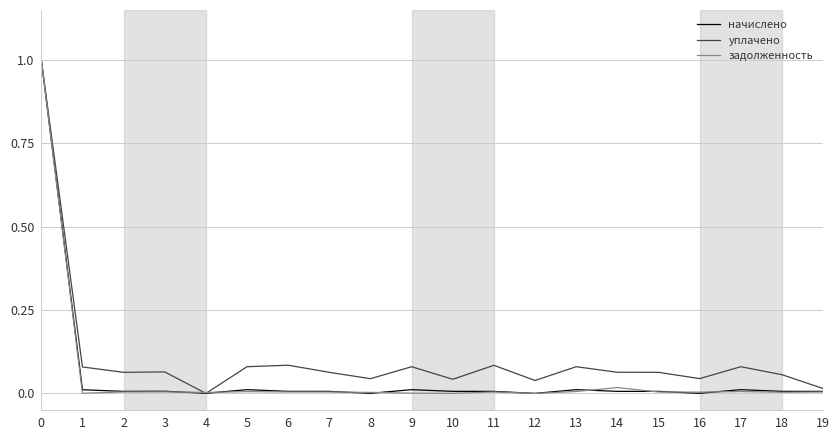

What is the difference between the maximum and minimum values in the начислено series?

1.0